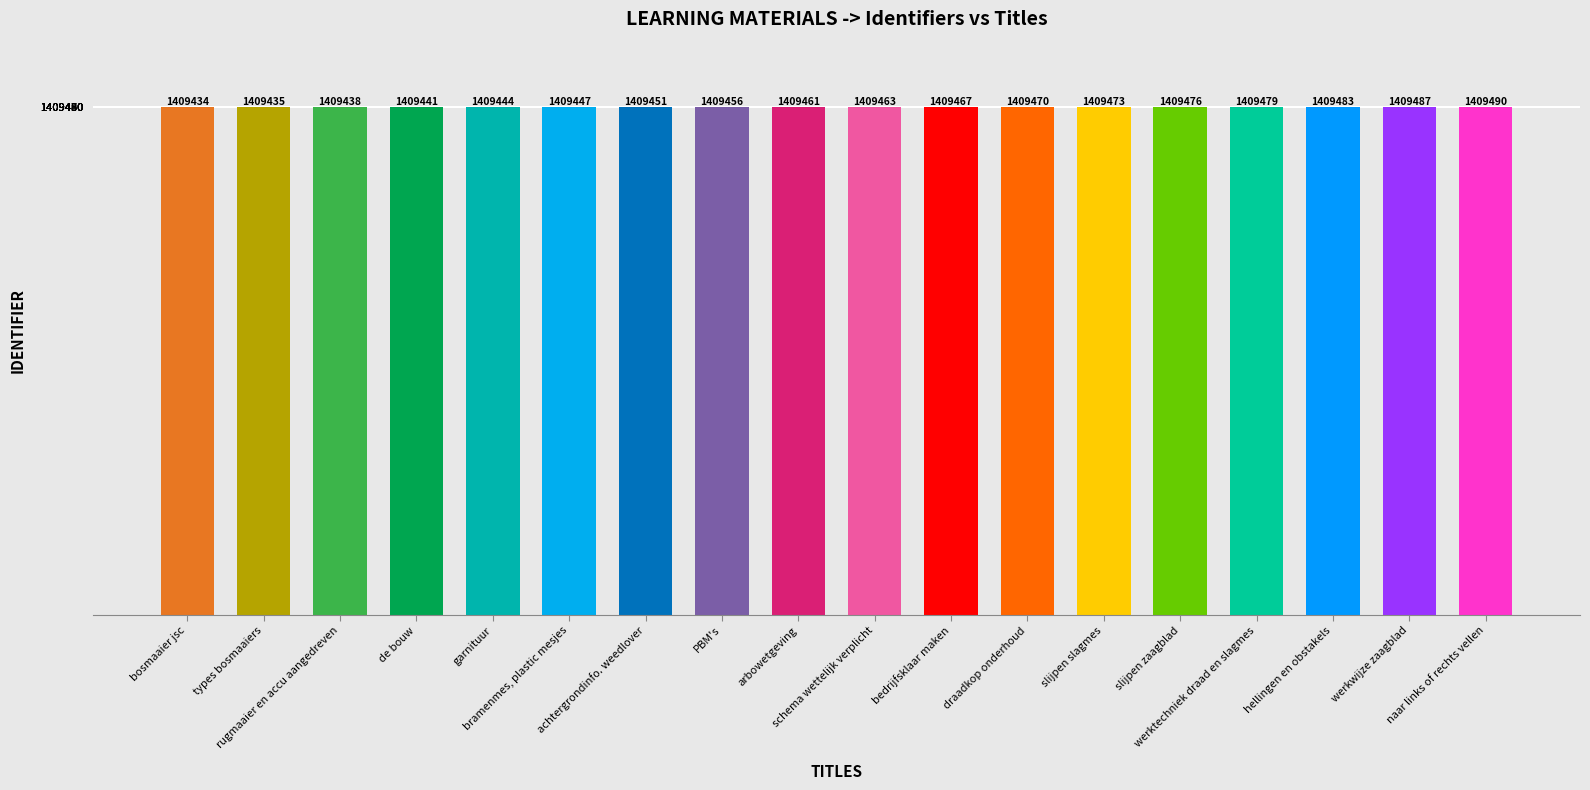

What is the value of the 7th bar from the left?

1409451